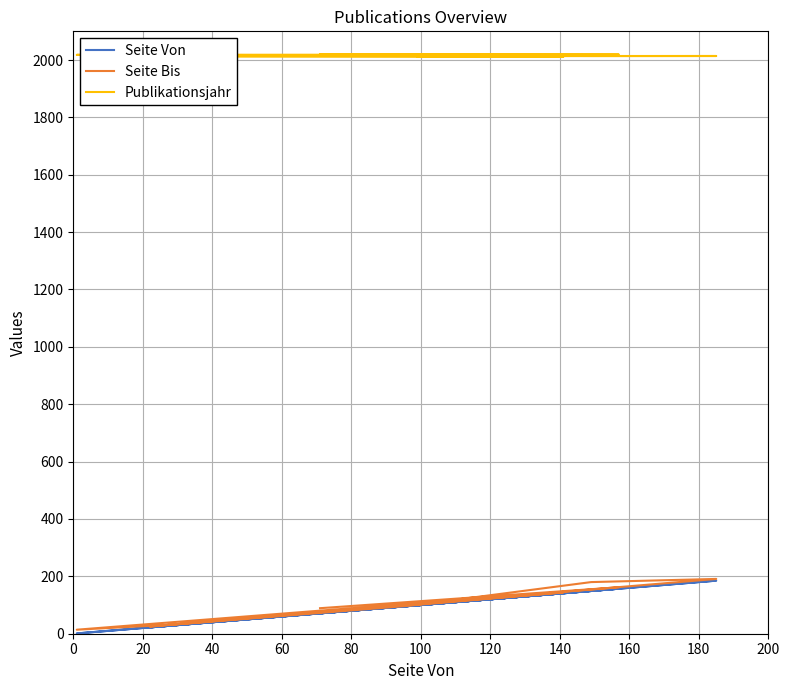

What are all the series names shown in the legend?

Seite Von, Seite Bis, Publikationsjahr